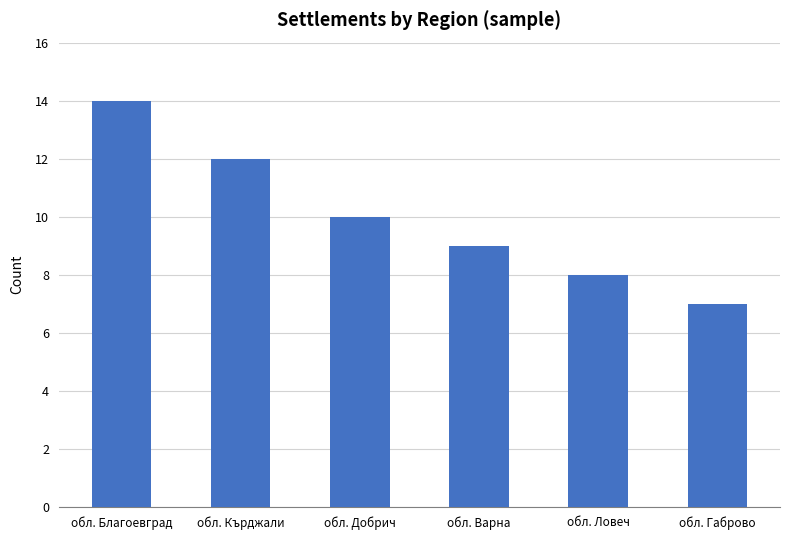

At which label does the data first exceed 10?

обл. Благоевград